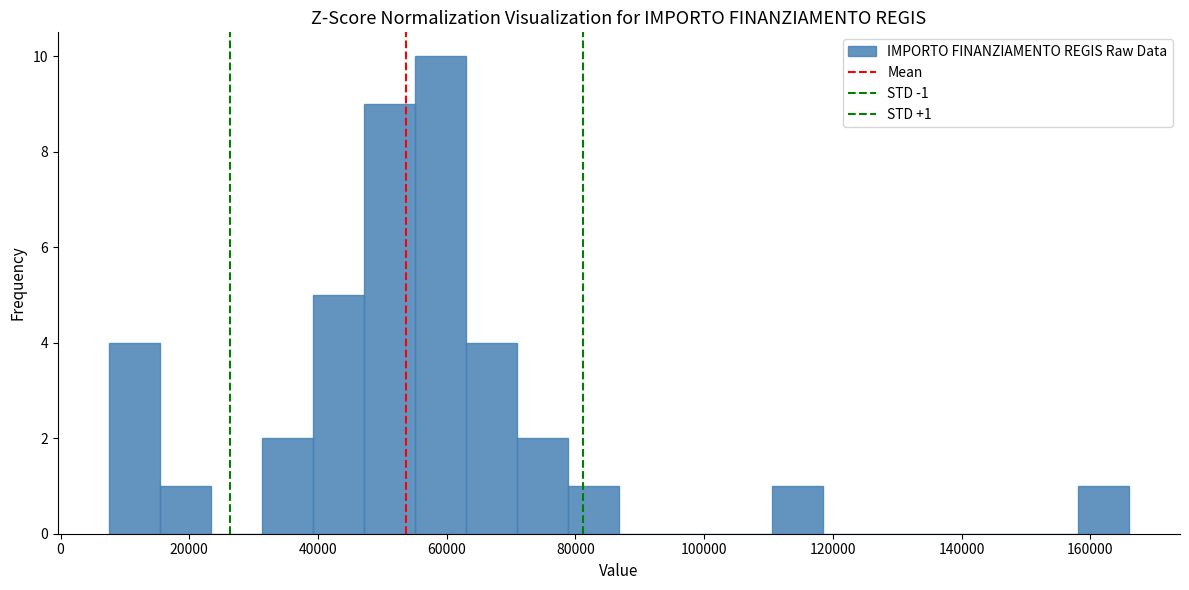

Around what value on the x-axis is the tallest bar? Give the approximate position of its centre, as read against the axis.

60000